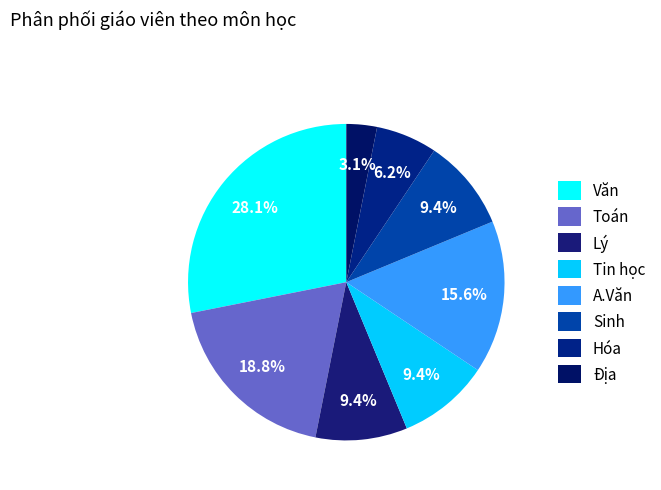

What is the total percentage of Địa and Lý?

12.5%